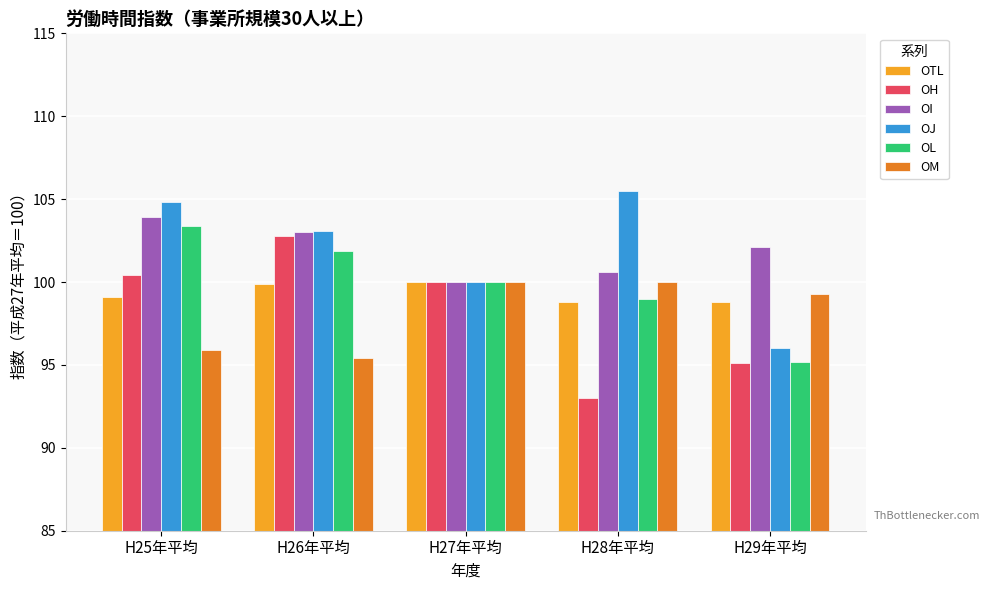

List the labels in order of OJ value, smallest first.

H29年平均, H27年平均, H26年平均, H25年平均, H28年平均